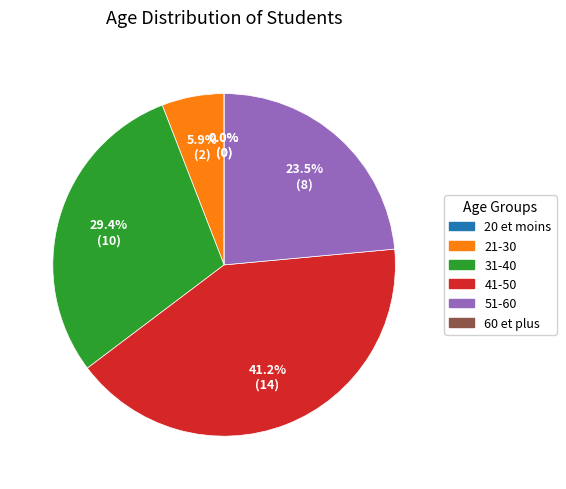

Which category has the smallest portion of the pie?

20 et moins